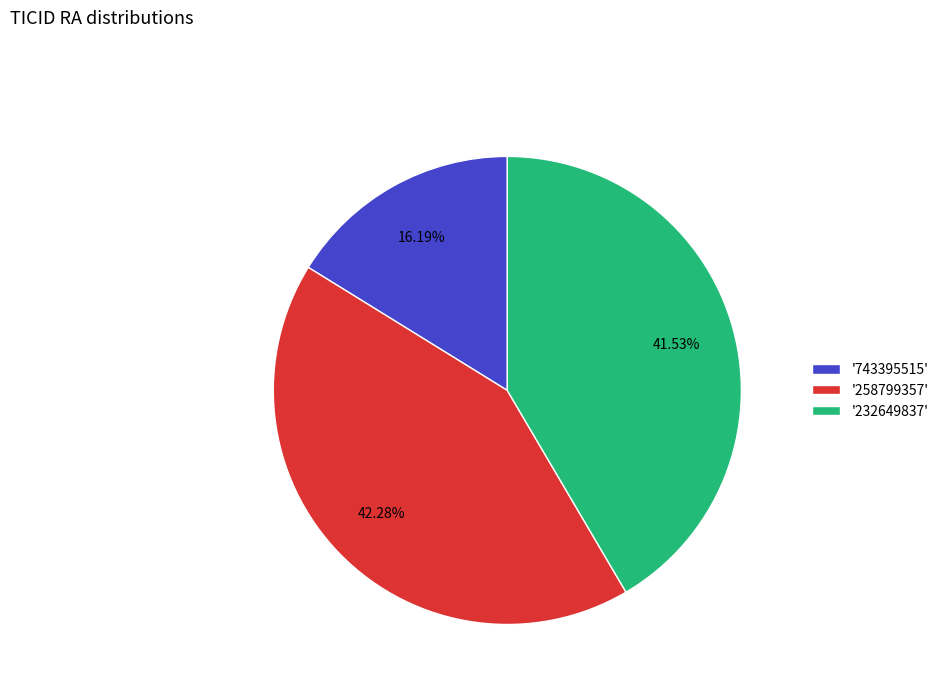

What is the smallest slice in the pie chart?

'743395515'